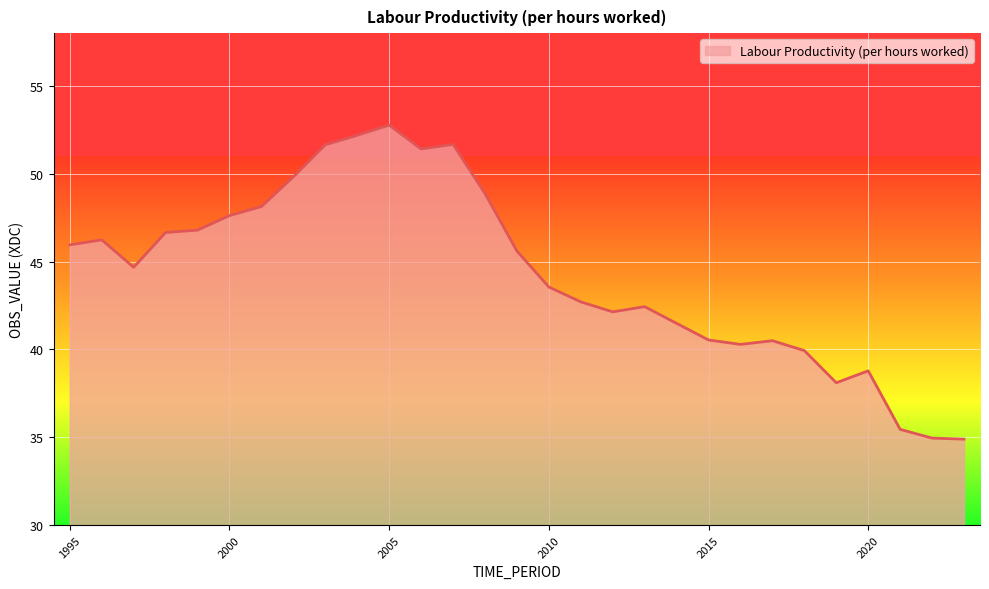

What is the smallest value displayed?

34.9